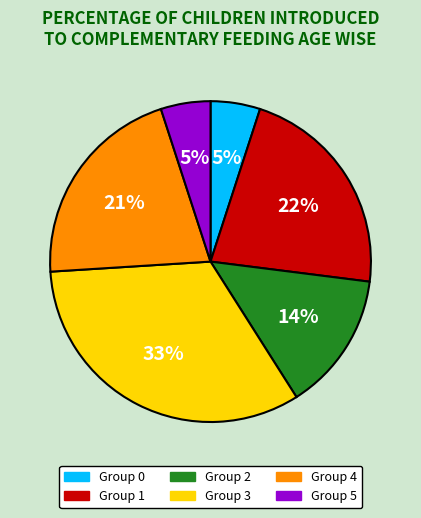

Does any single category account for the majority?

No